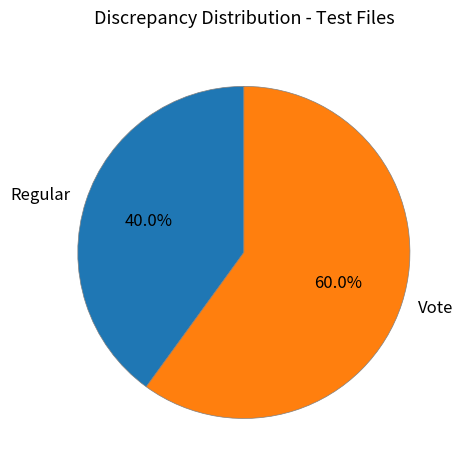

To the nearest percent, what is the combined percentage of Regular and Vote?

100%